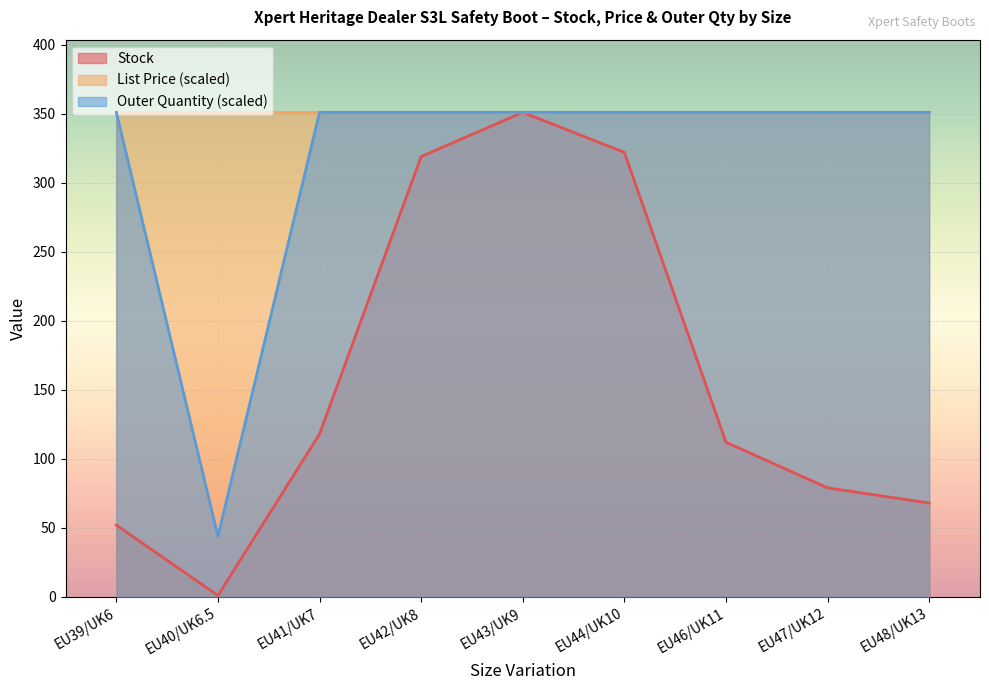

Which category has the highest value across all series?

EU43/UK9